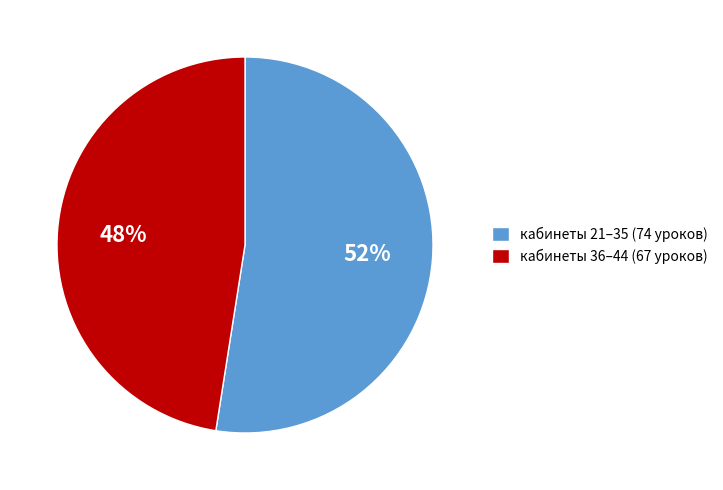

What is the smallest slice in the pie chart?

кабинеты 36–44 (67 уроков)